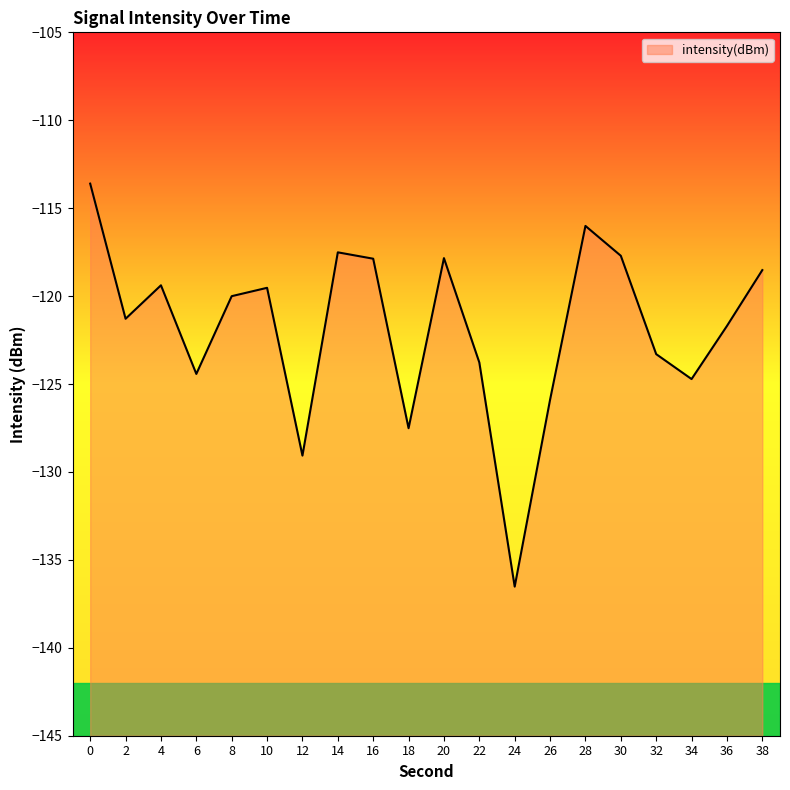

Where is the first local maximum?

4